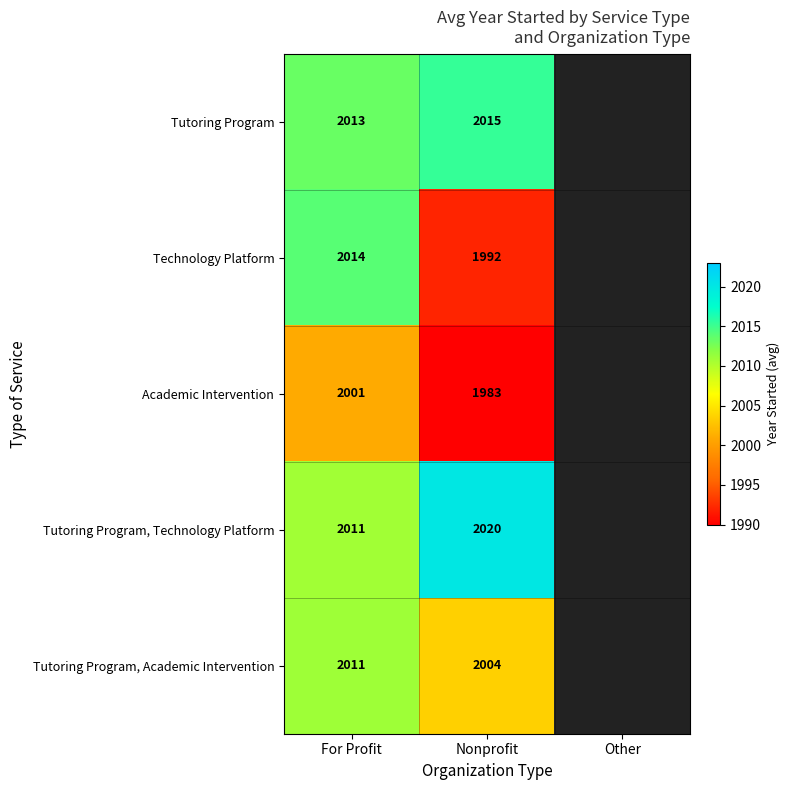

What is the smallest value displayed?

1983.3